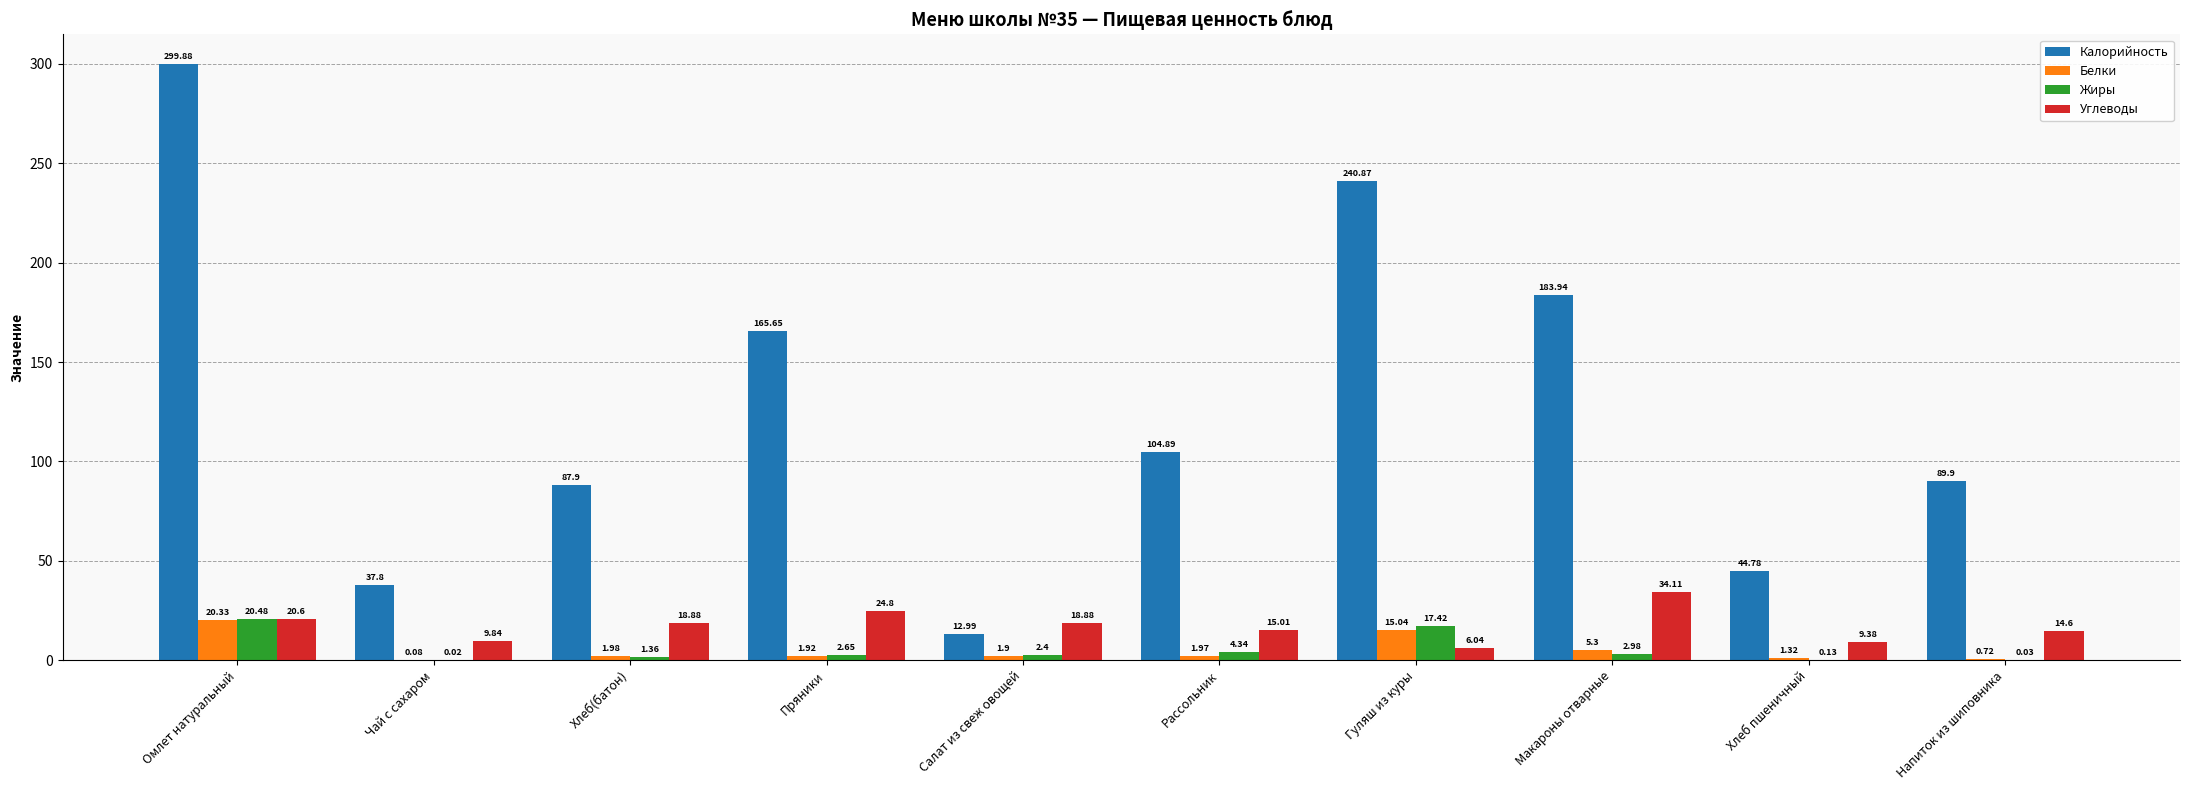

Where does the Жиры series first go above 2?

Омлет натуральный